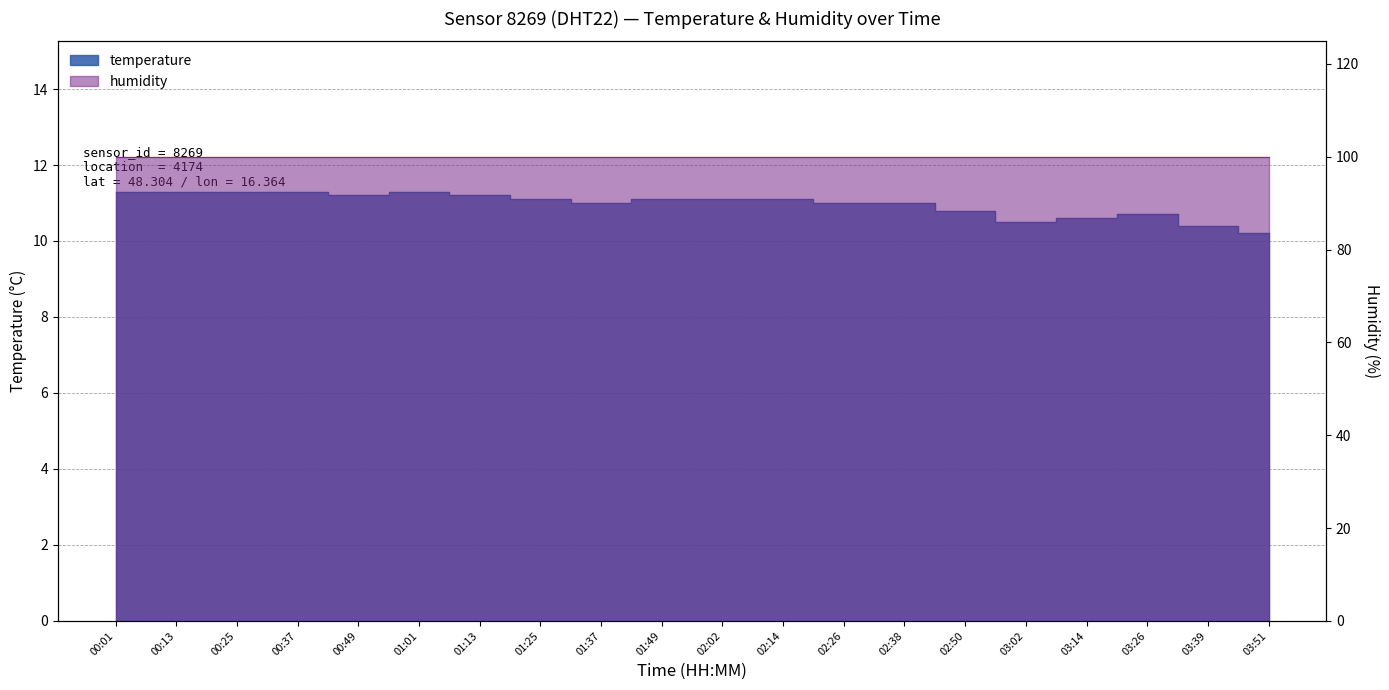

The chart shows a value of 20.3 at 00:37. True or false?

False